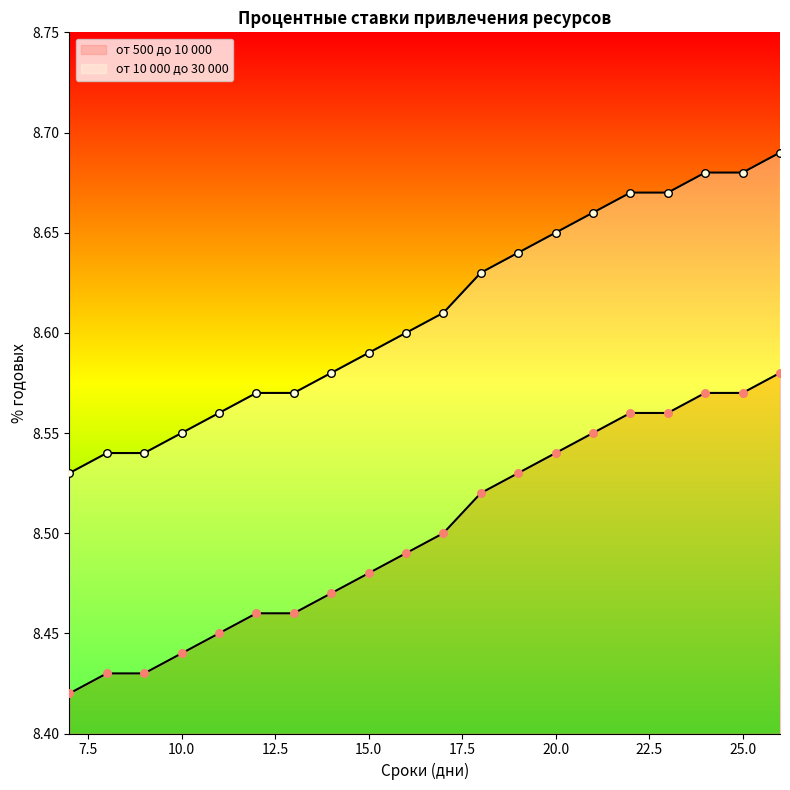

Which series has the largest total across all categories?

от 10 000 до 30 000